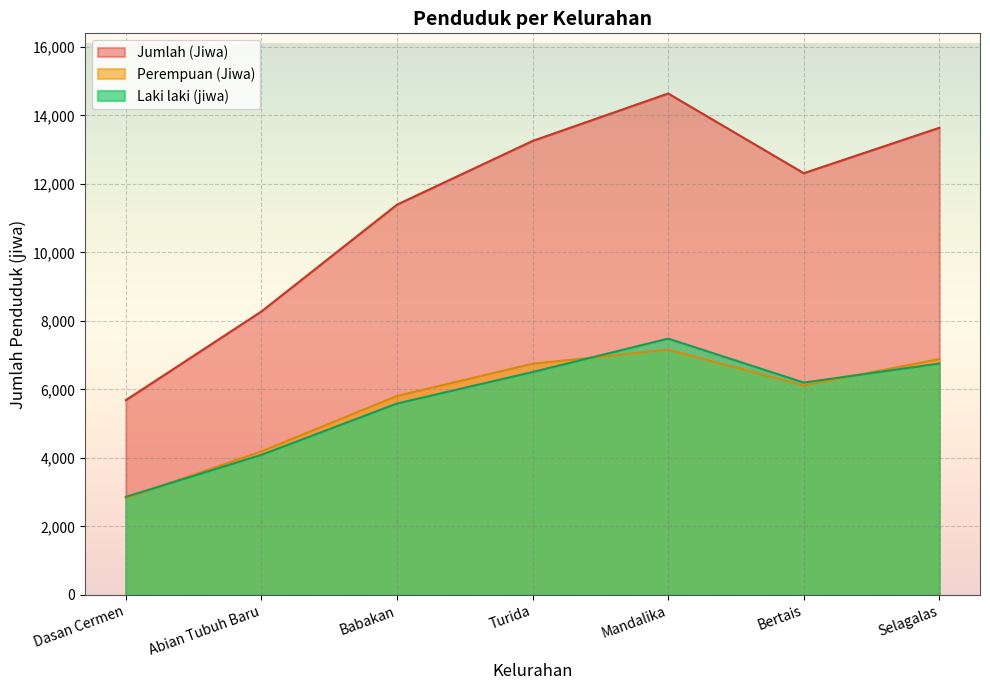

The Laki laki (jiwa) series shows 11887 at Selagalas. True or false?

False